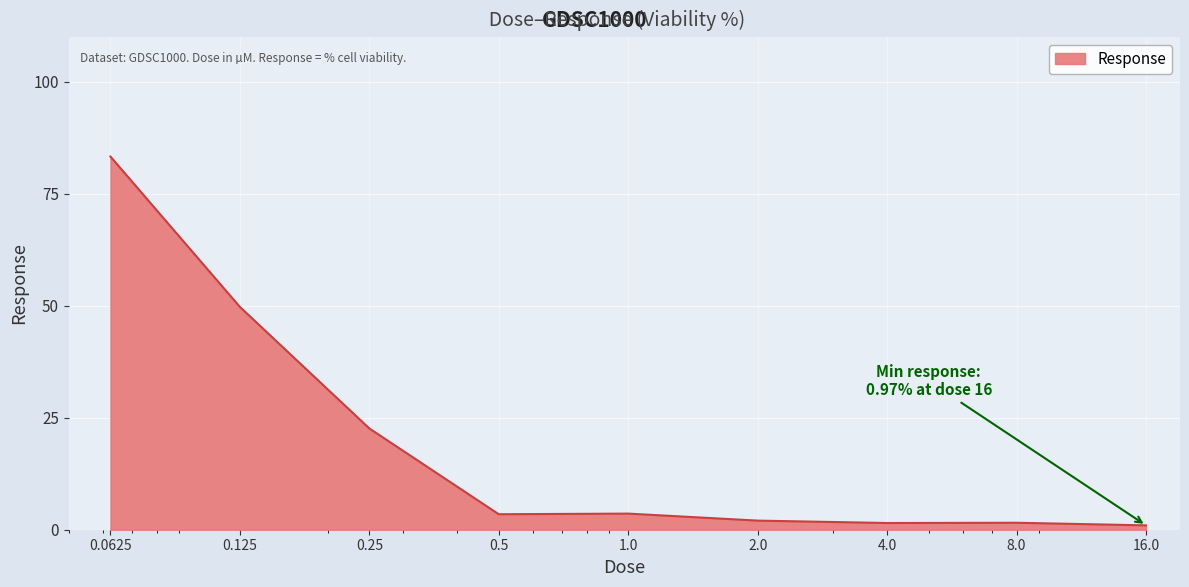

What is the greatest value displayed?

83.3